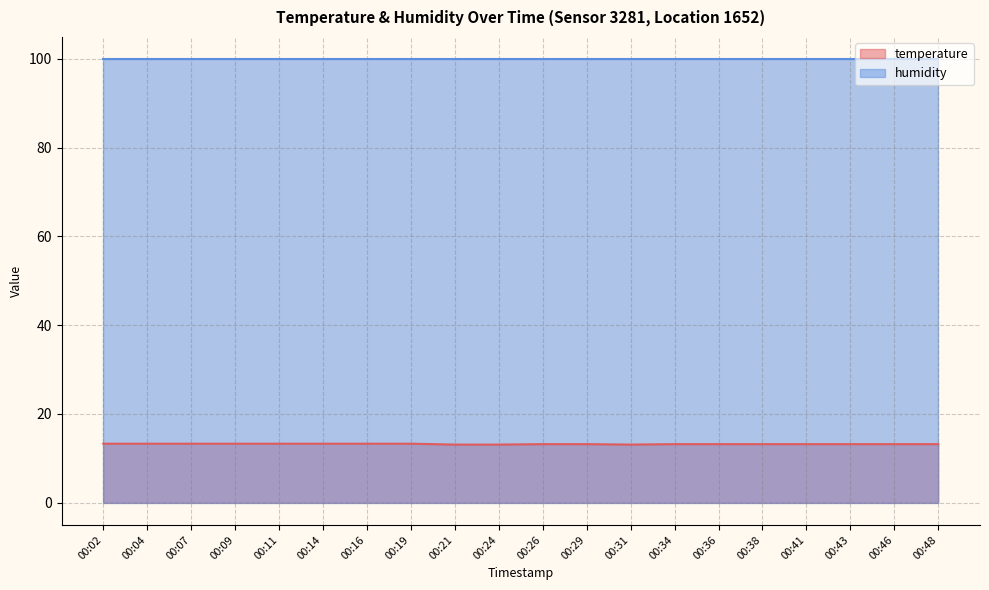

Between 00:19 and 00:31, which is larger?

00:19